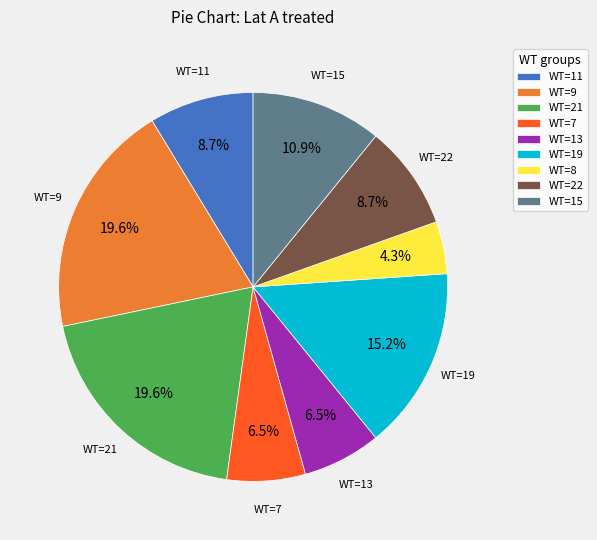

Is there a majority slice in this chart?

No